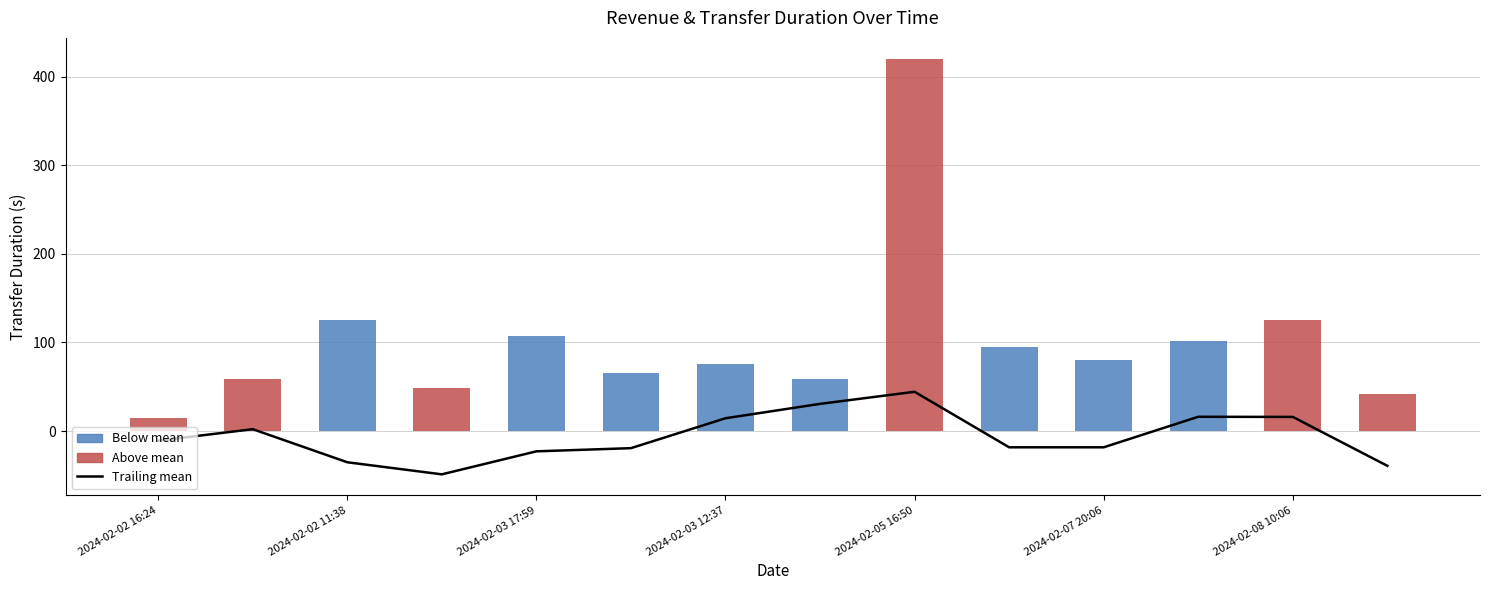

What is the sum of all values?

-87.8